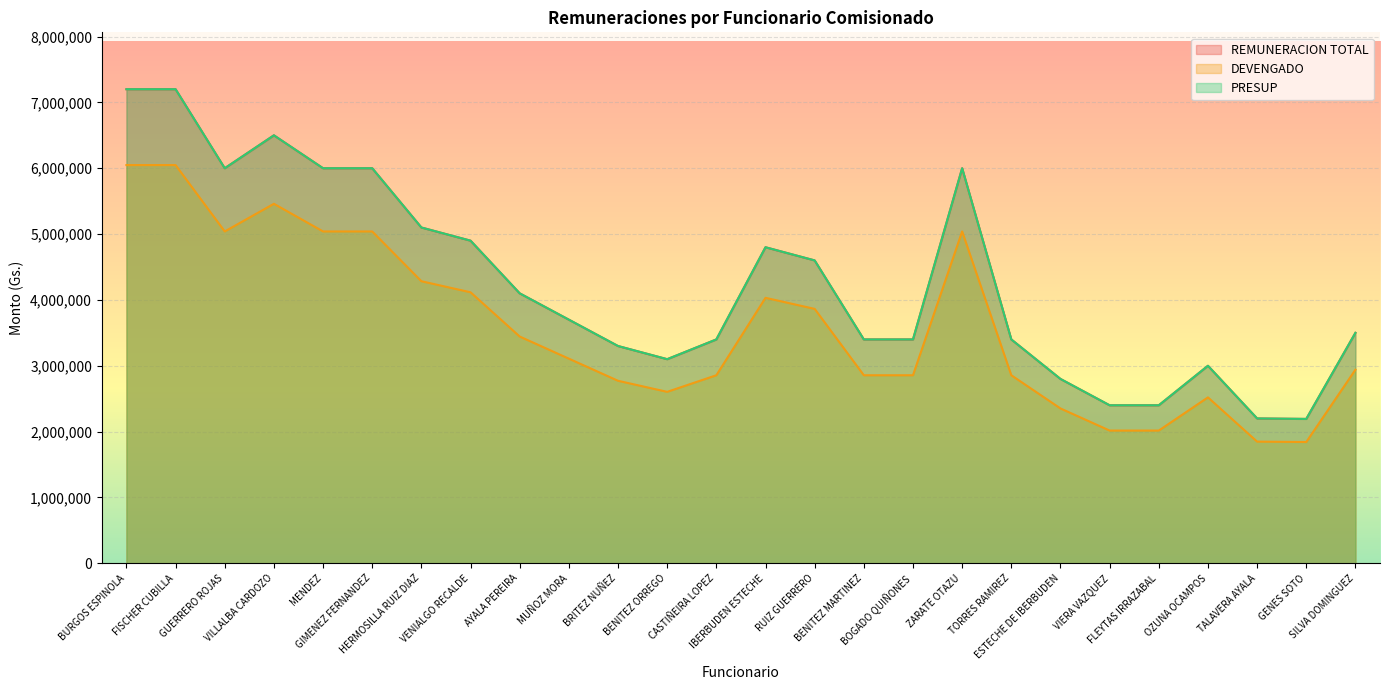

At which category does REMUNERACION TOTAL reach its first local valley?

GUERRERO ROJAS